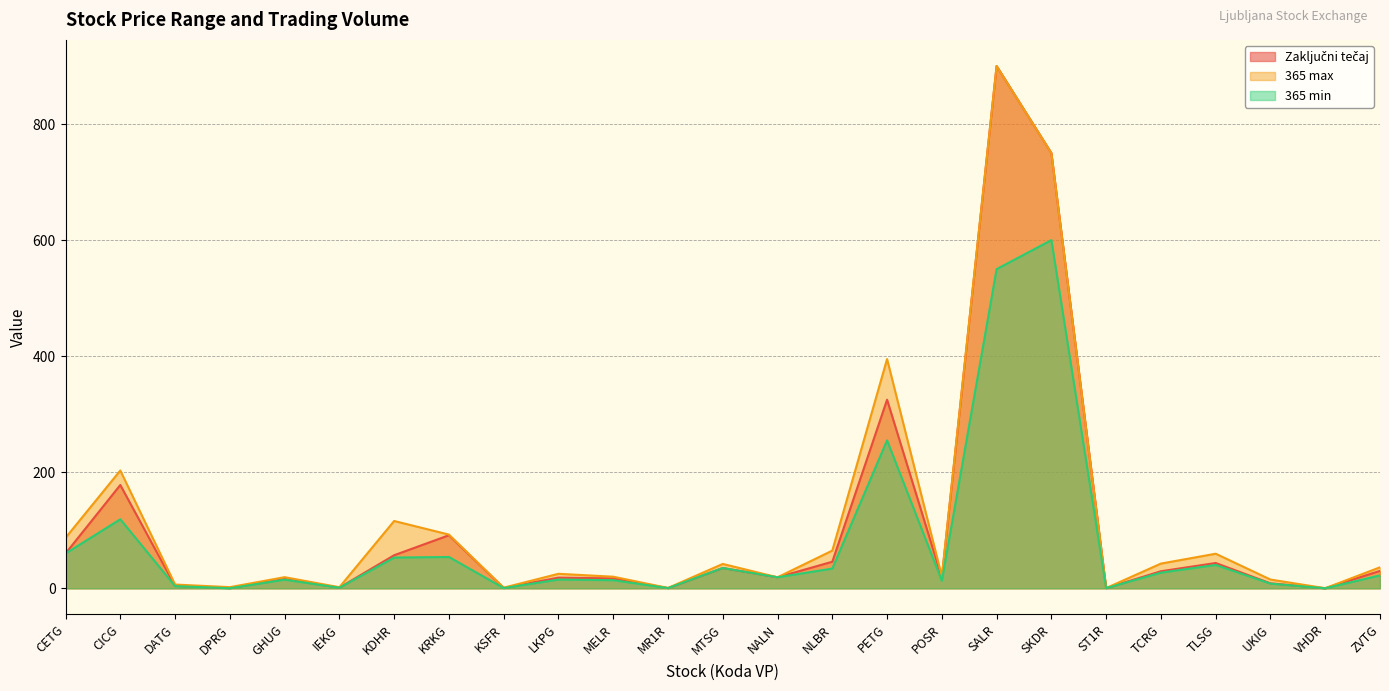

How many values in the 365 min series exceed 19?

12